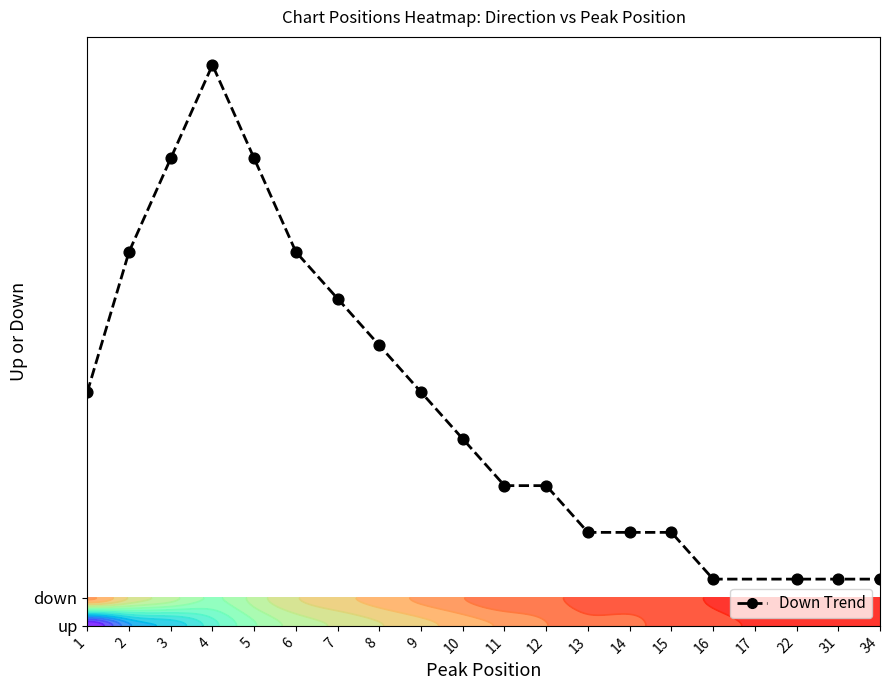

Is it true that the value at 16 is 2.3?

False